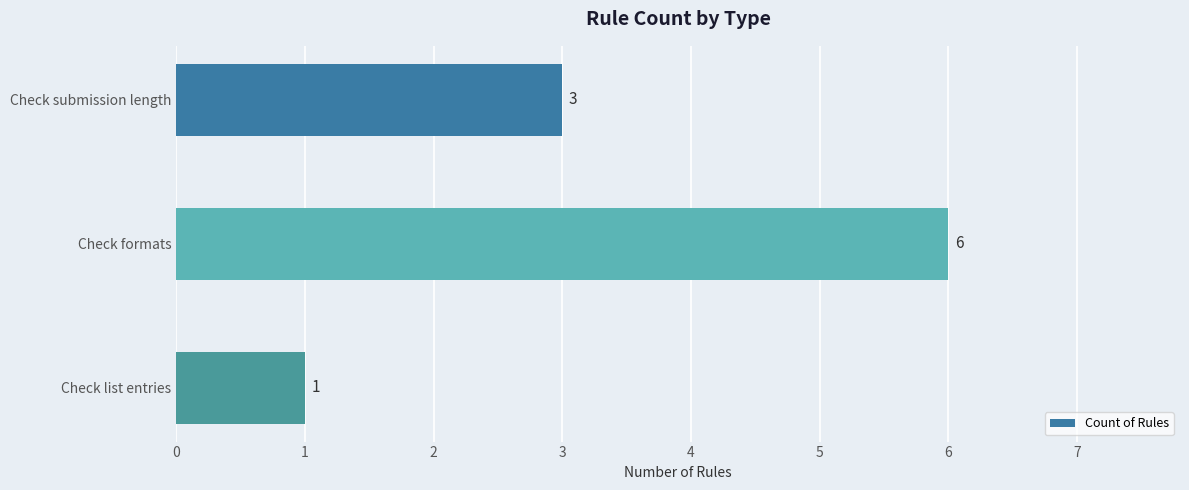

Reading top to bottom, transcribe all the data shown in this chart.

Check submission length=3	Check formats=6	Check list entries=1